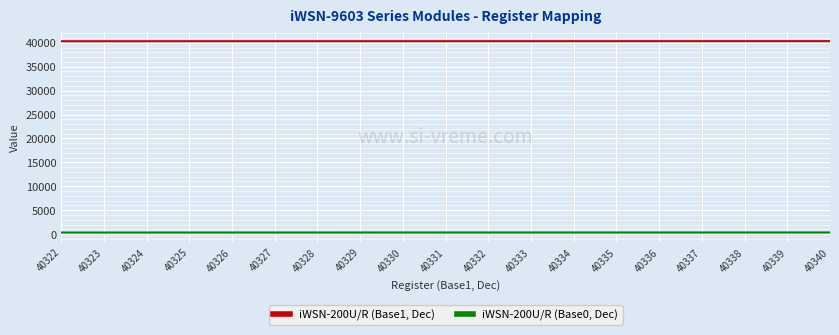

Rank the series at 40328 from lowest to highest value.

iWSN-200U/R (Base0, Dec), iWSN-200U/R (Base1, Dec)